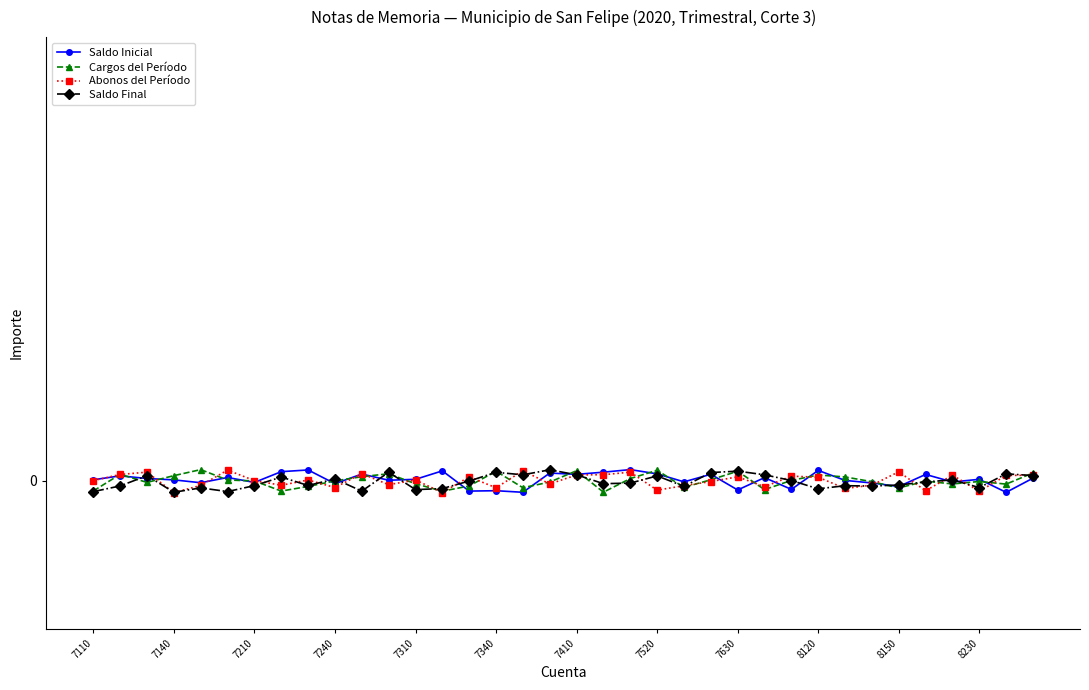

What are all the series names shown in the legend?

Saldo Inicial, Cargos del Período, Abonos del Período, Saldo Final